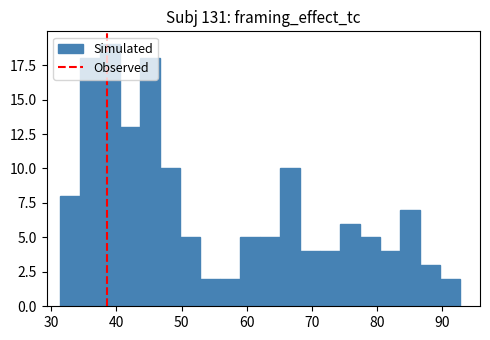

Around what value on the x-axis is the tallest bar? Give the approximate position of its centre, as read against the axis.

39